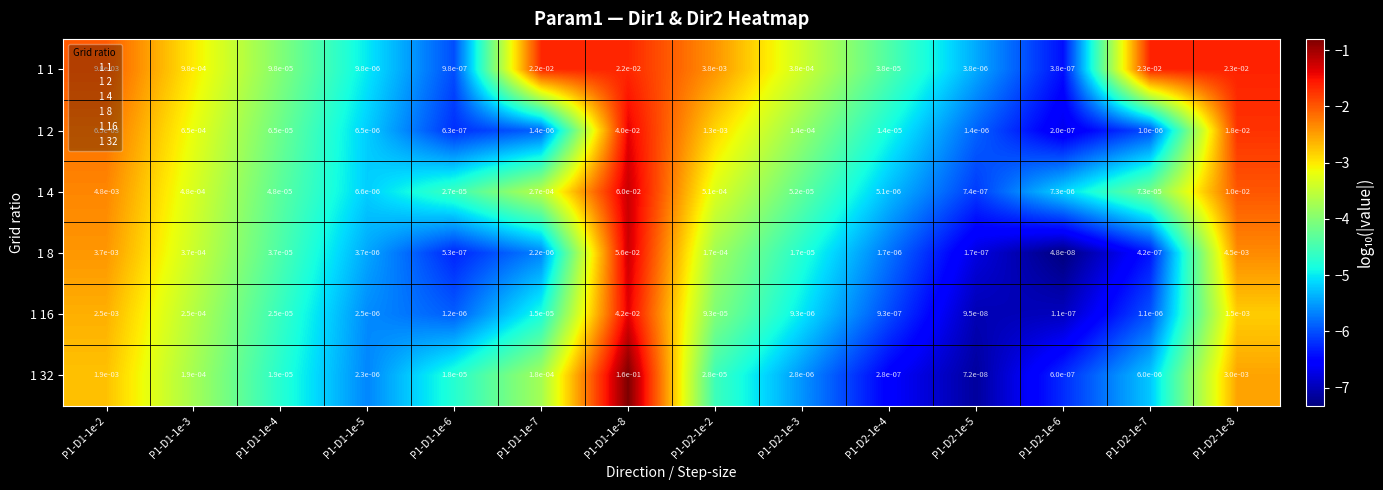

Which series changed the most between P1-D1-1e-2 and P1-D2-1e-5?

1 1